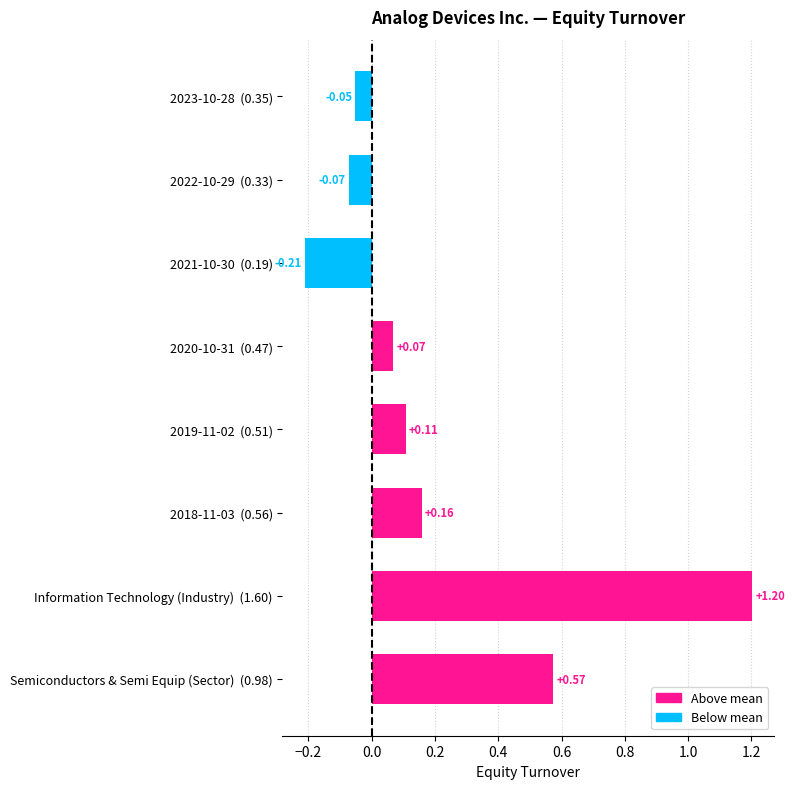

Rank the categories by value from highest to lowest.

Information Technology (Industry)  (1.60), Semiconductors & Semi Equip (Sector)  (0.98), 2018-11-03  (0.56), 2019-11-02  (0.51), 2020-10-31  (0.47), 2023-10-28  (0.35), 2022-10-29  (0.33), 2021-10-30  (0.19)